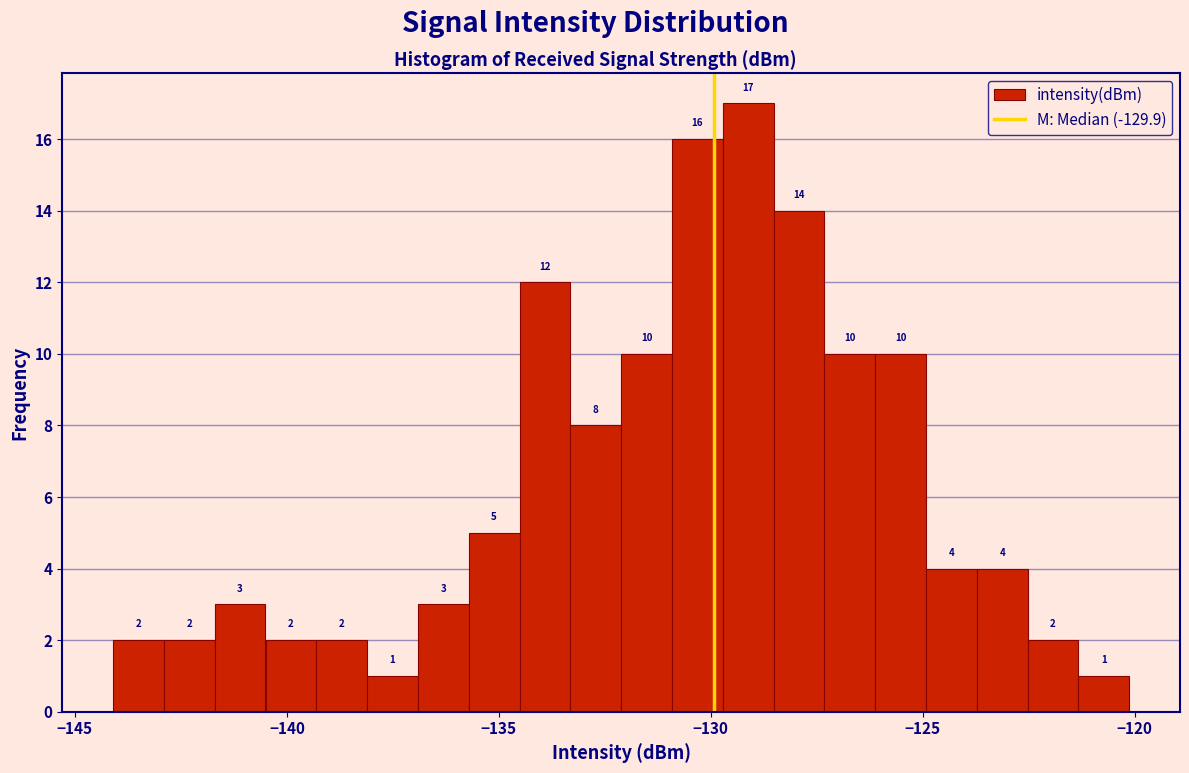

Around what value on the x-axis is the tallest bar? Give the approximate position of its centre, as read against the axis.

-129.0